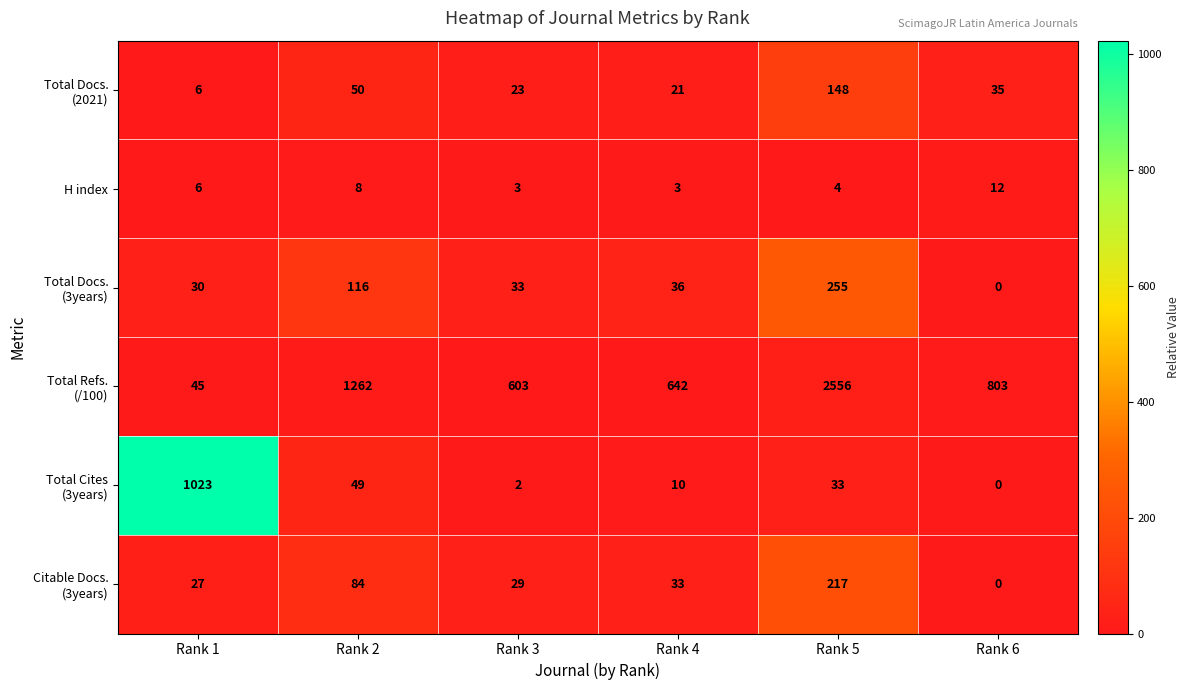

Count the H index values in the range 3 to 8.

5